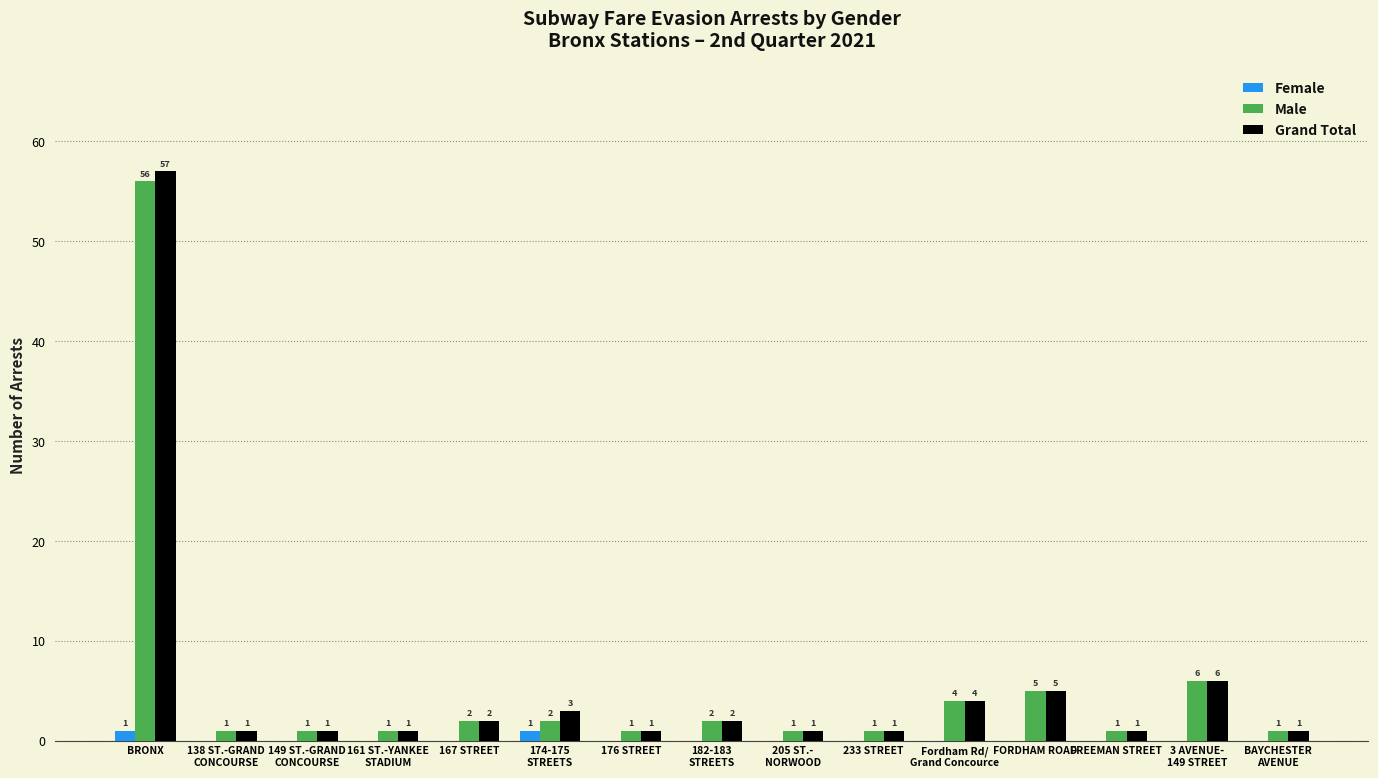

Reading left to right, what are all the values shown in this chart?

Female: 1	0	0	0	0	1	0	0	0	0	0	0	0	0	0
Male: 56	1	1	1	2	2	1	2	1	1	4	5	1	6	1
Grand Total: 57	1	1	1	2	3	1	2	1	1	4	5	1	6	1